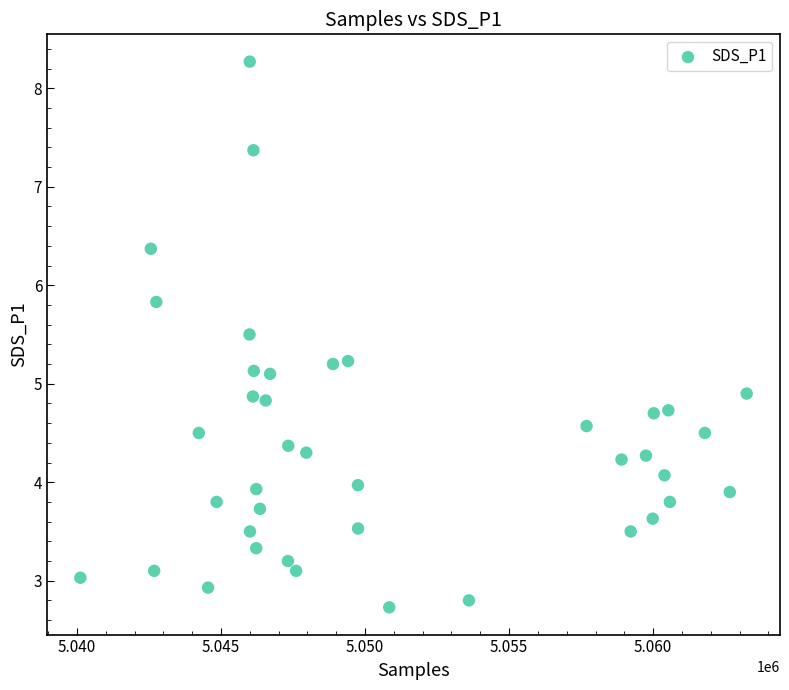

What is the range of X values (max minus min)?

23133.0